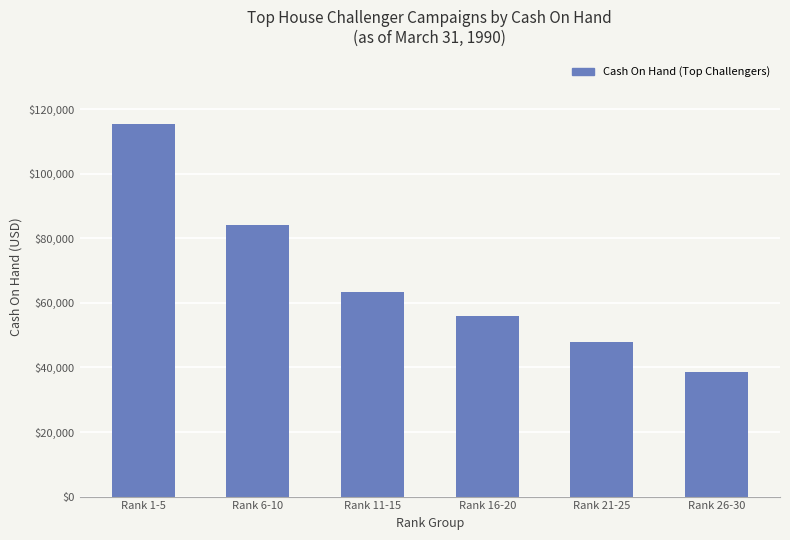

Reading left to right, transcribe all the data shown in this chart.

115567	84274	63457	56019	47765	38494